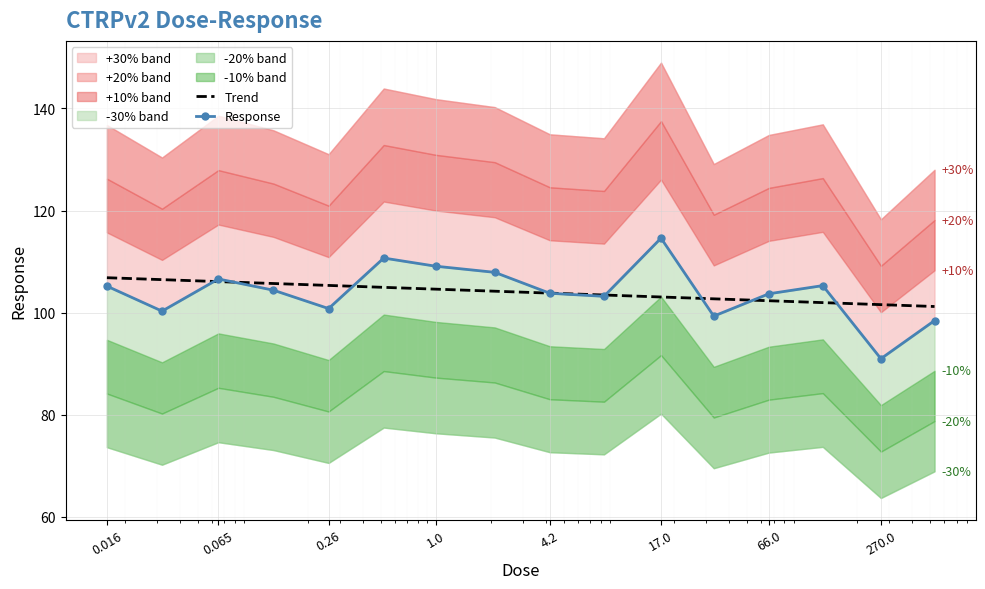

Reading left to right, extract all data points from this chart.

105.2	100.3	106.6	104.4	100.8	110.7	109.1	107.9	103.8	103.2	114.6	99.3	103.7	105.3	91.0	98.5